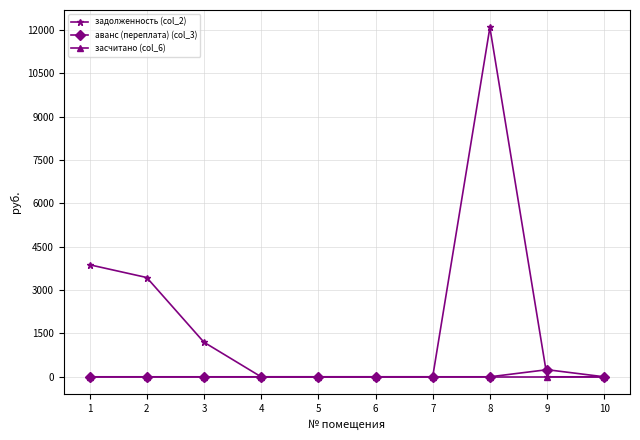

What is the average value of the аванс (переплата) (col_3) series?

24.6